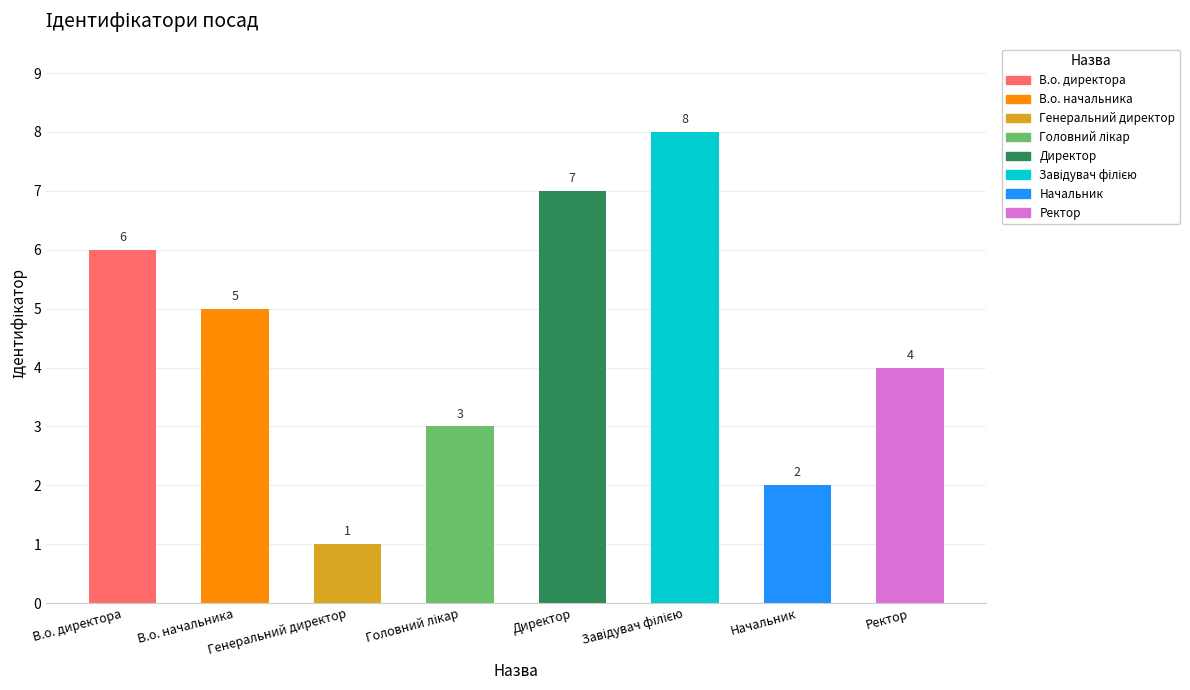

What is the greatest value displayed?

8